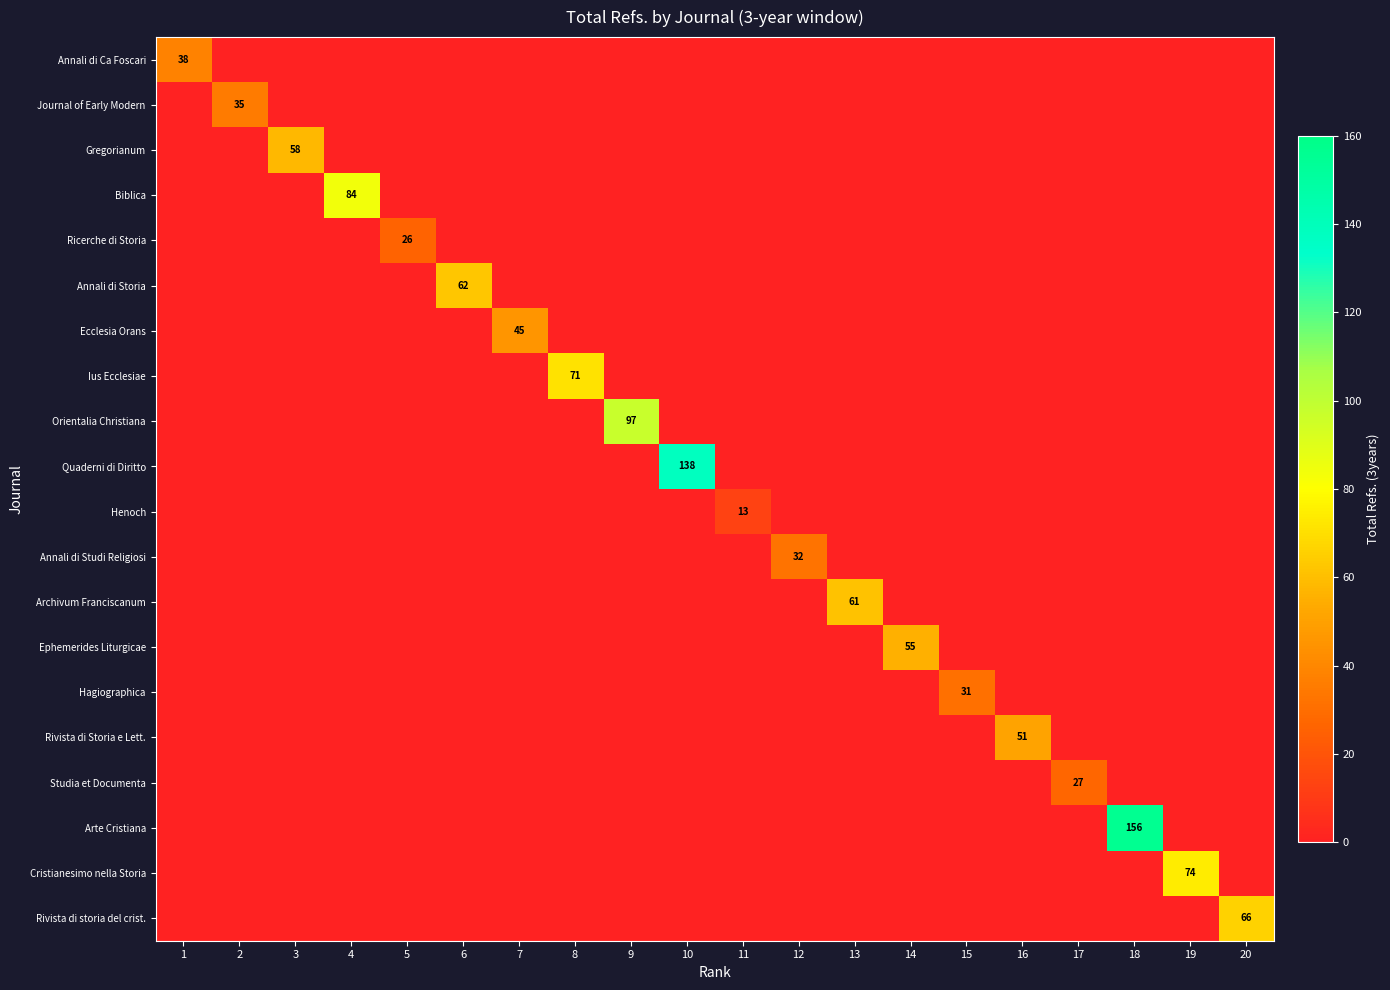

The Gregorianum series shows 0 at 12. True or false?

True